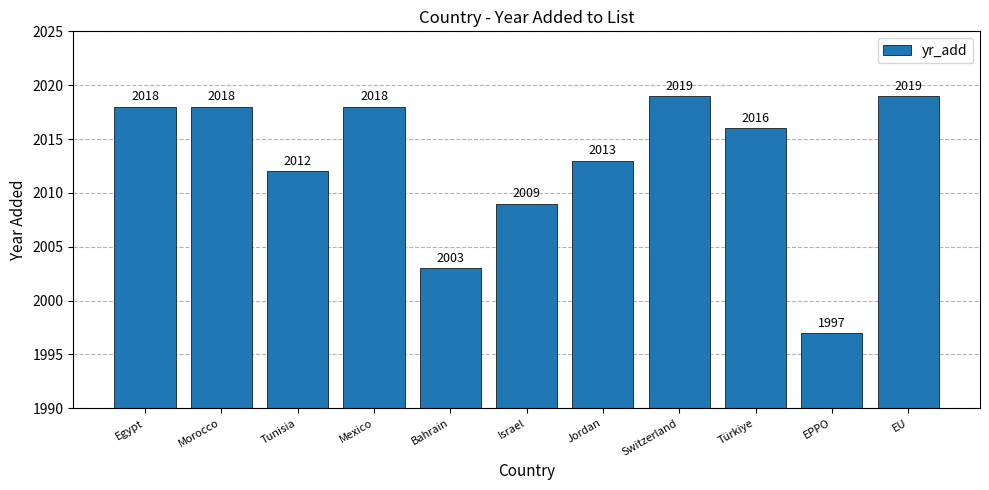

What is the value of the 6th bar from the left?

2009